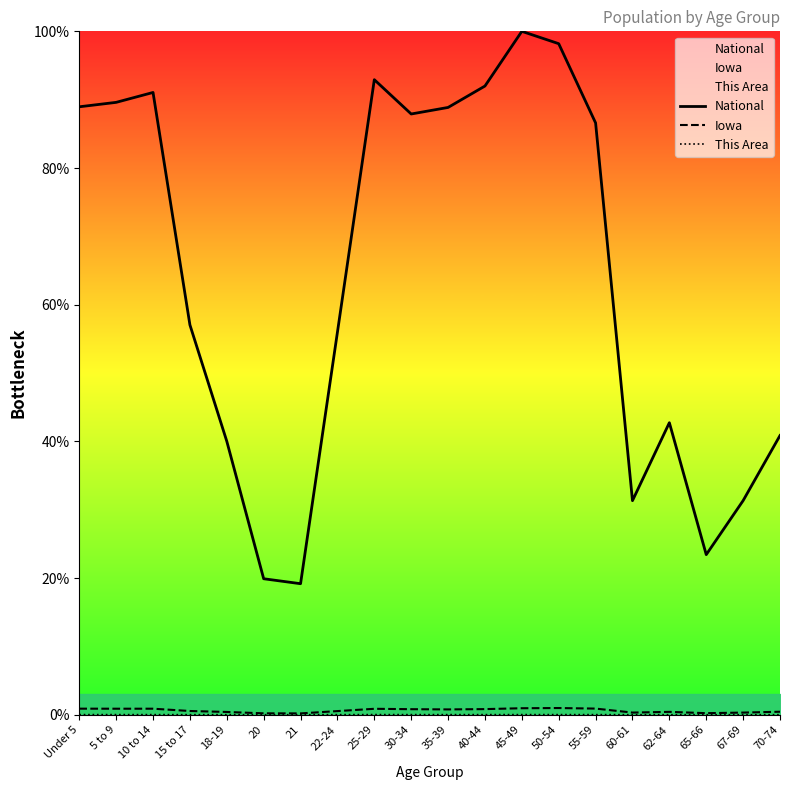

True or false: Iowa has a value of 1.5 at 55-59.

False